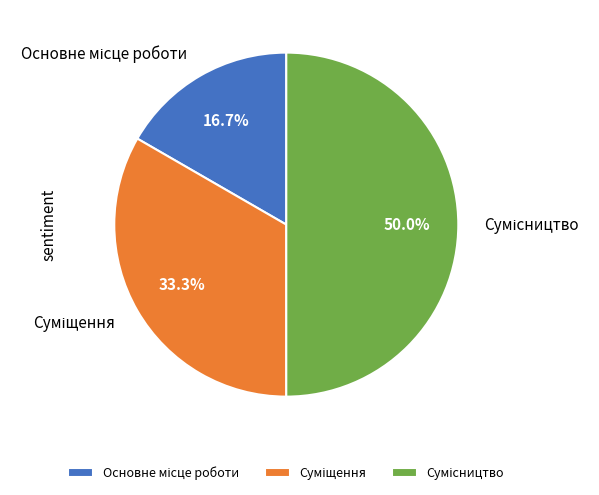

Count the number of slices in the pie.

3